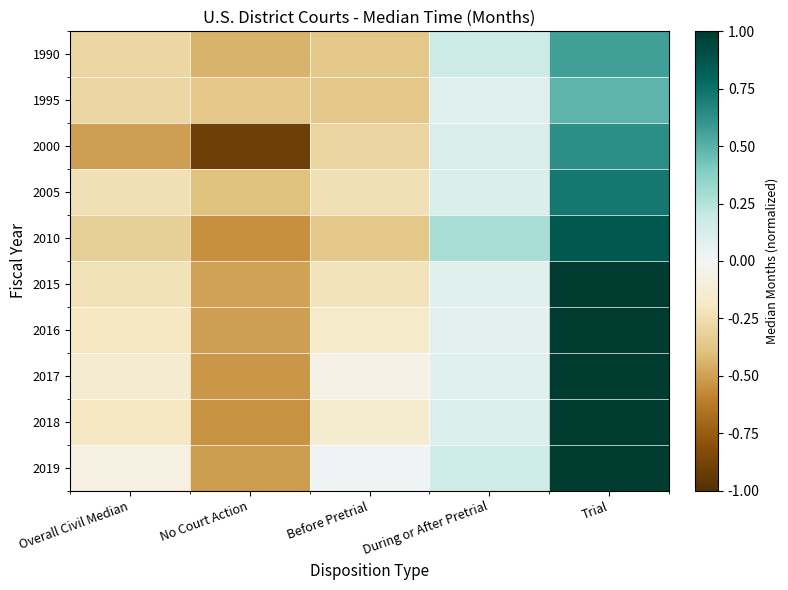

What is the greatest value displayed?

1.0